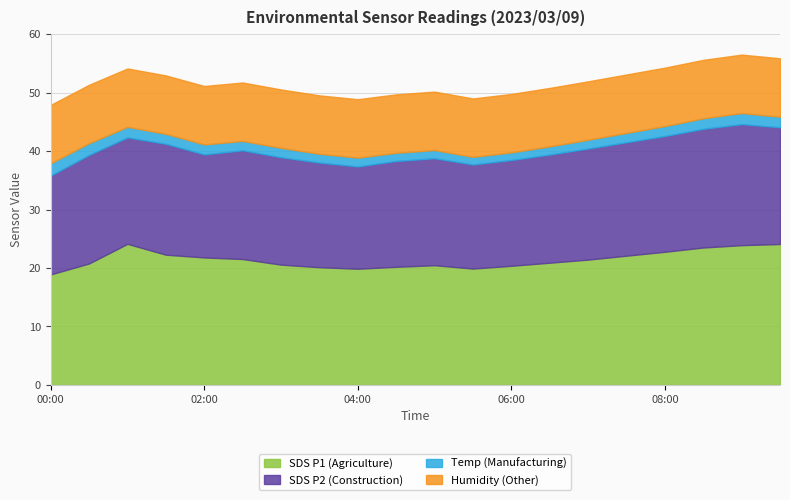

What is the lowest value of the SDS P1 (Agriculture) series?

18.9